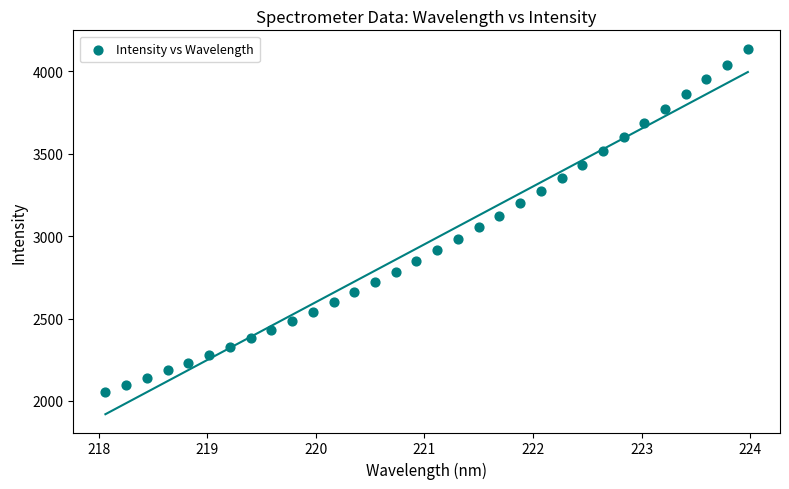

What is the range of Y values (max minus min)?

2080.1